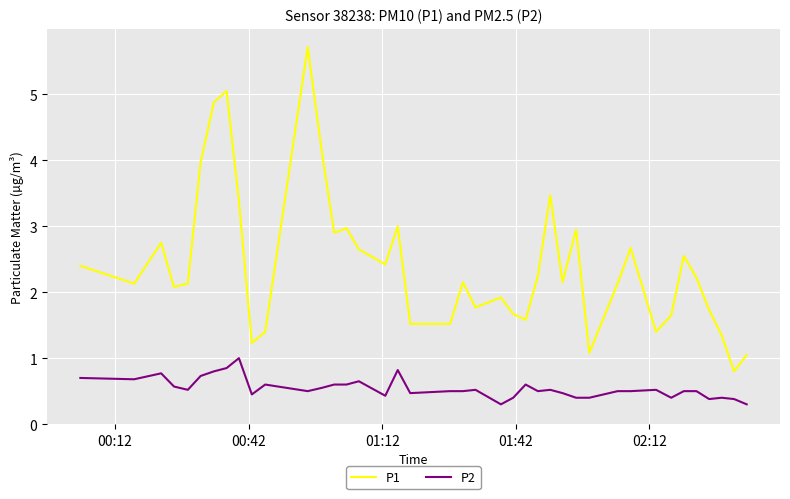

Rank the series by their maximum value, from lowest to highest.

P2, P1